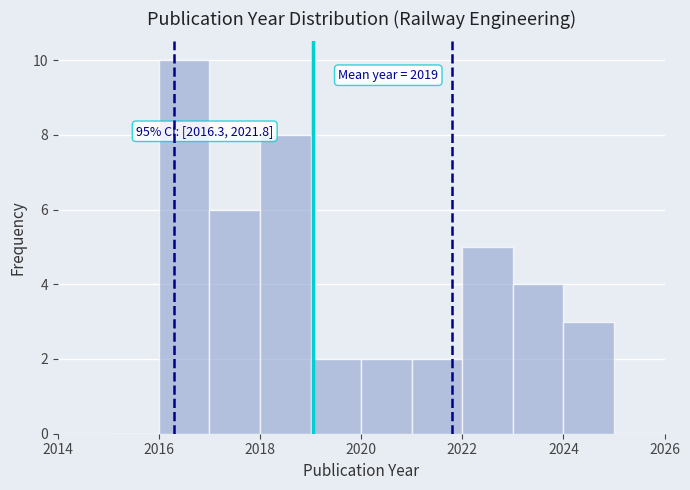

Which range on the x-axis has the tallest bar?

2016 to 2017